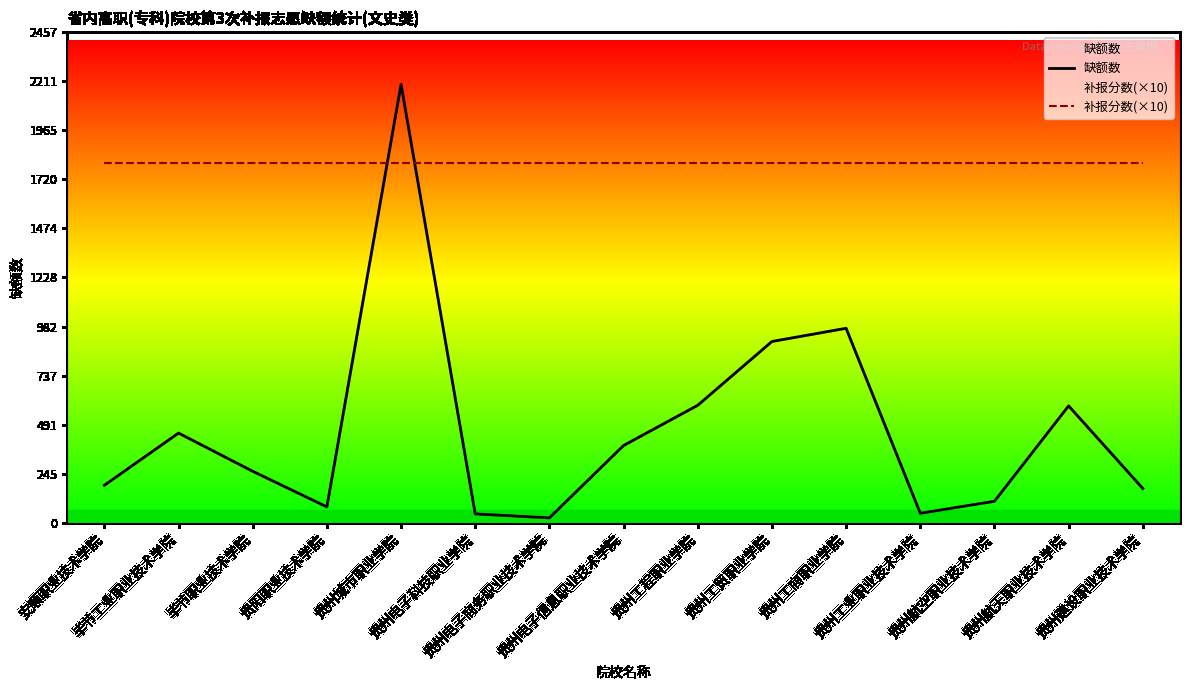

Reading left to right, what are all the values shown in this chart?

缺额数: 189	450	259	81	2194	46	26	388	589	908	974	49	109	586	173
补报分数(×10): 1800	1800	1800	1800	1800	1800	1800	1800	1800	1800	1800	1800	1800	1800	1800